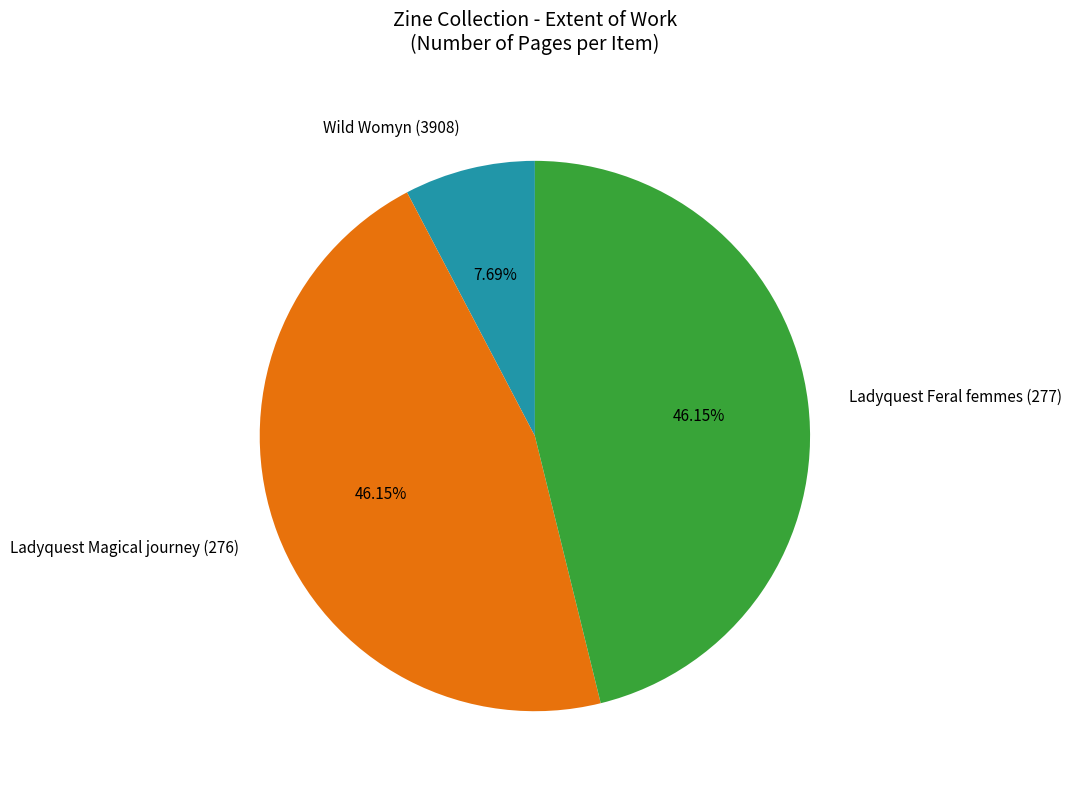

Approximately how many times larger is the value at Wild Womyn (3908) compared to Ladyquest Feral femmes (277)?

0.2